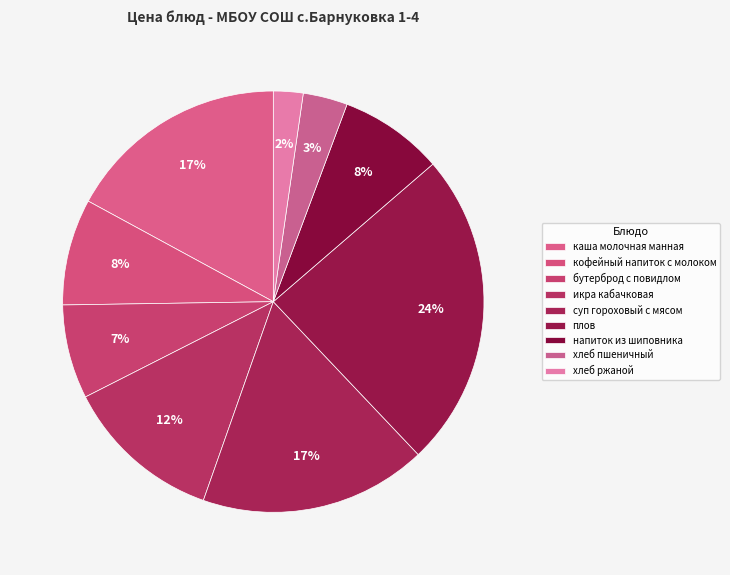

How many slices are in this pie chart?

9